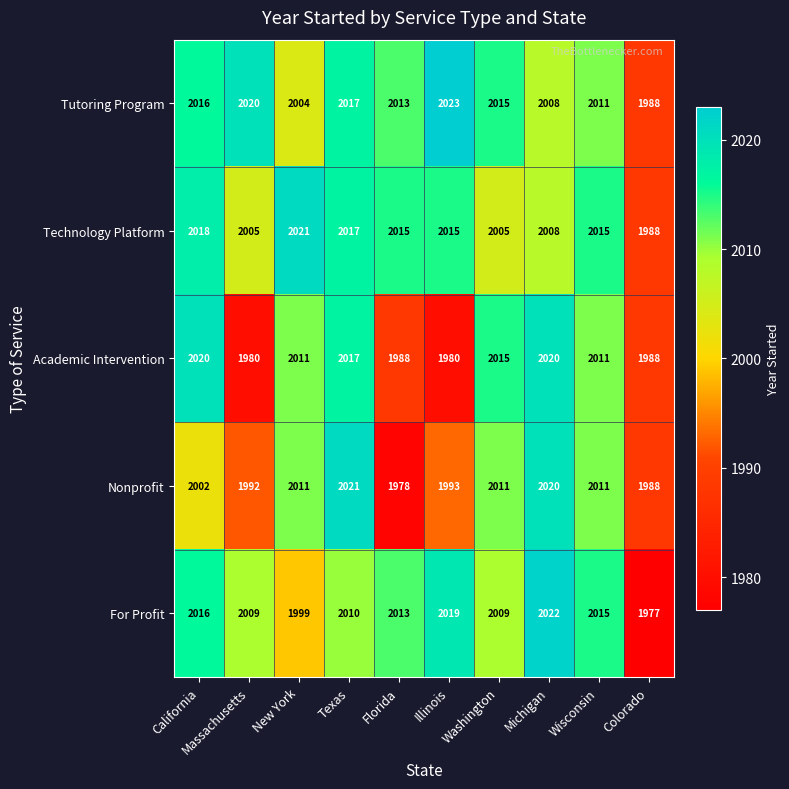

The value of Academic Intervention at Texas is 480. True or false?

False